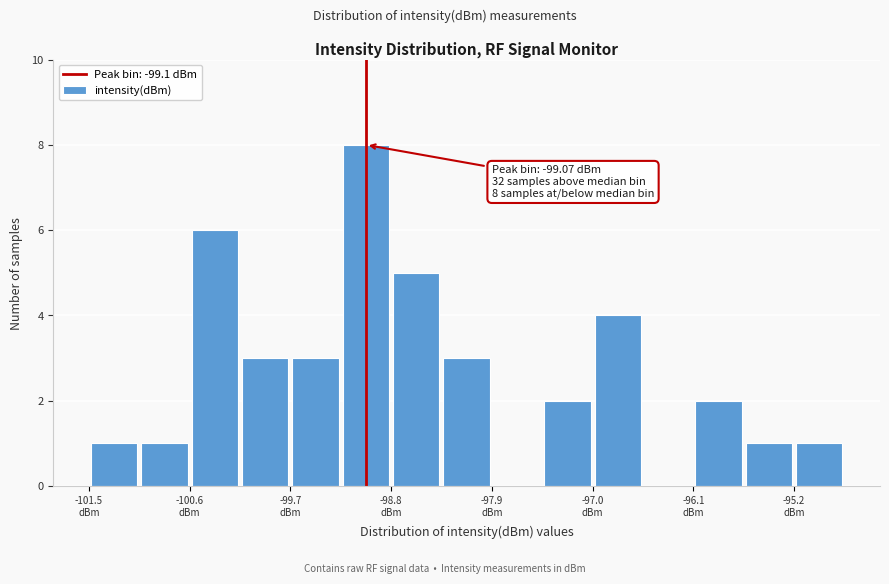

Over which range of the x-axis is the bar tallest?

-99.3 to -98.8